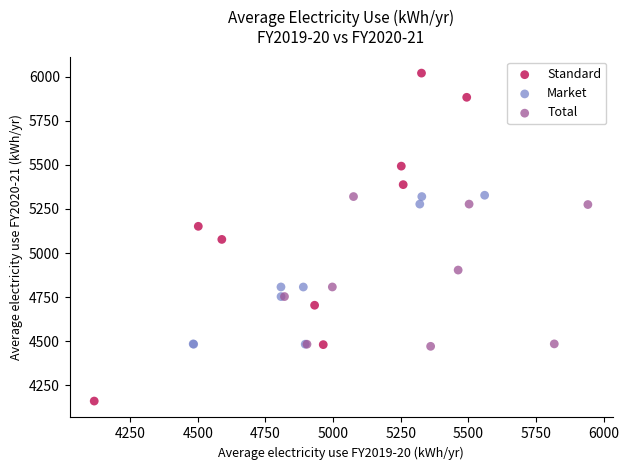

Which series has the largest Y range (max minus min)?

Standard